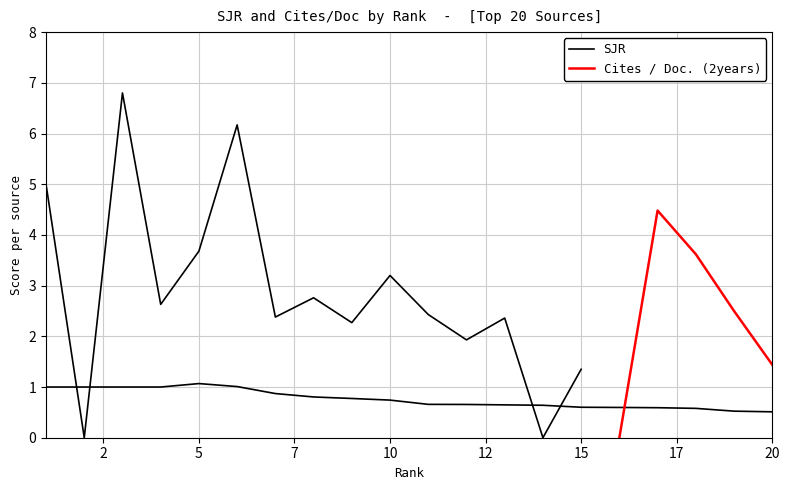

How many data points does each series have?

20